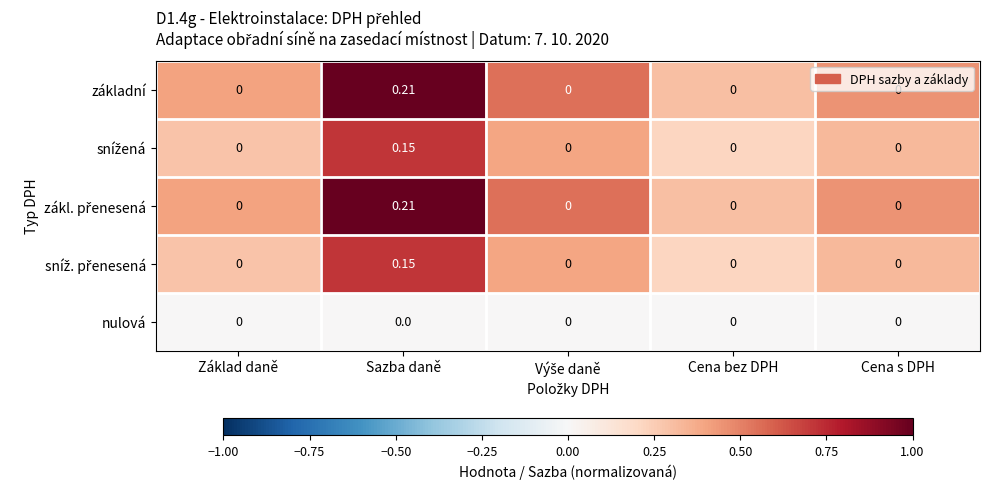

At which category is the sum across all series the highest?

Sazba daně